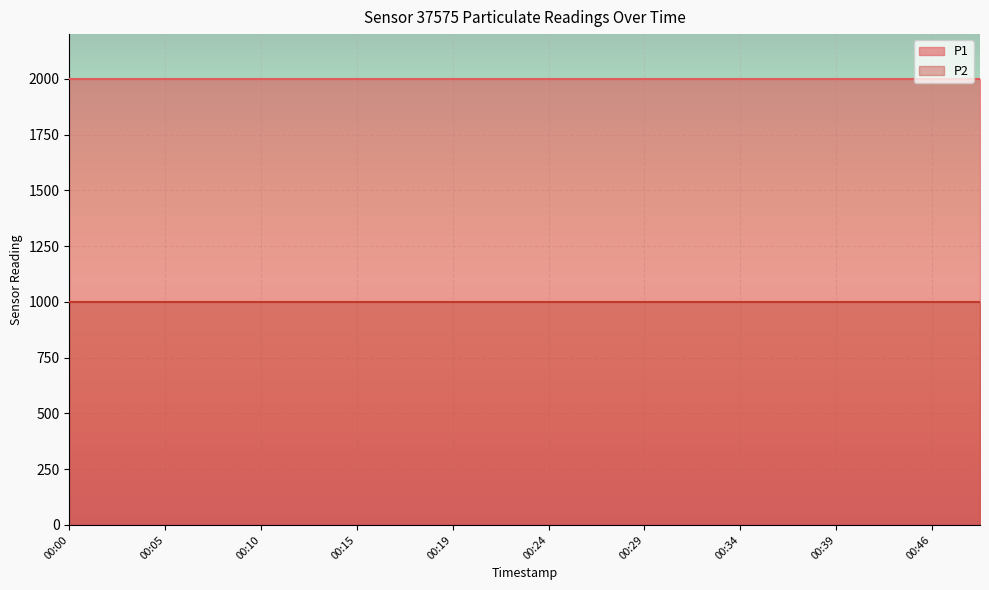

Read the P2 value at 00:19.

999.9